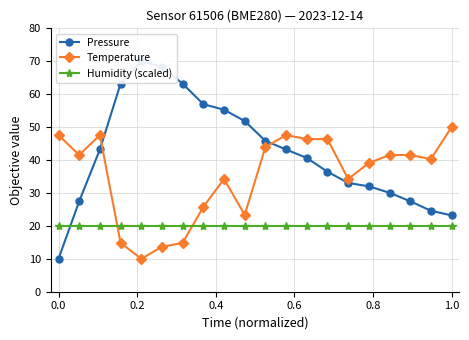

What is the difference between the second highest and second lowest values in the Temperature series?

33.9